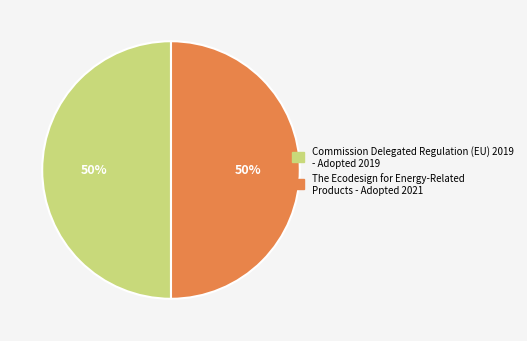

What percentage is the The Ecodesign for Energy-Related Products - Adopted 2021 slice, to the nearest percent?

50%